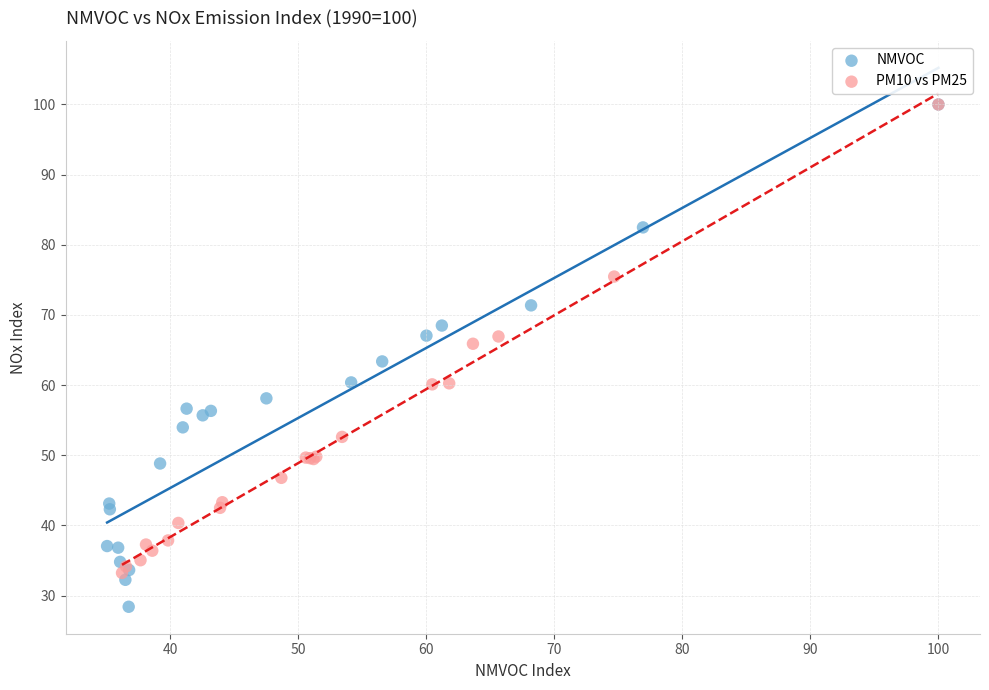

Which series has the widest spread of Y values?

NMVOC